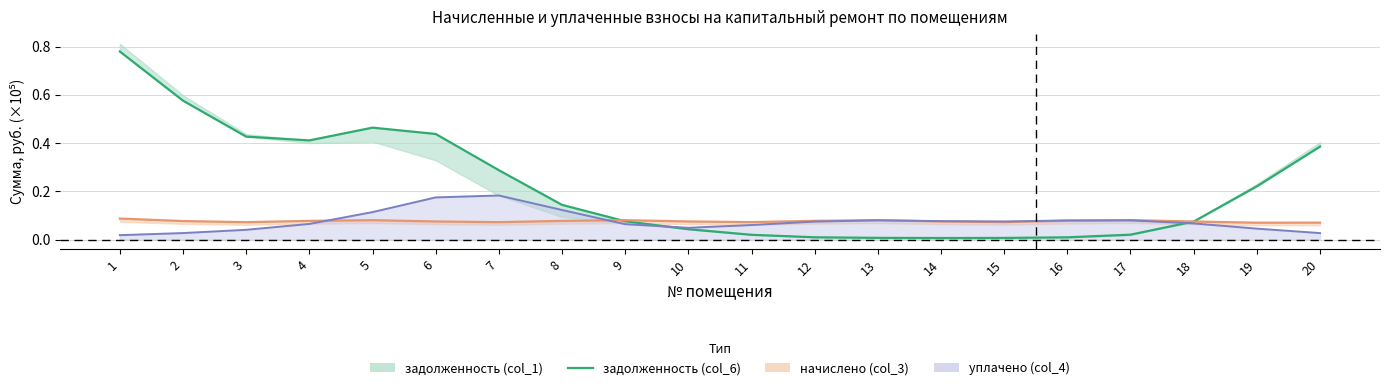

Reading left to right, what are all the values shown in this chart?

1=0.8	2=0.6	3=0.4	4=0.4	5=0.5	6=0.4	7=0.3	8=0.1	9=0.1	10=0.0	11=0.0	12=0.0	13=0.0	14=0.0	15=0.0	16=0.0	17=0.0	18=0.1	19=0.2	20=0.4